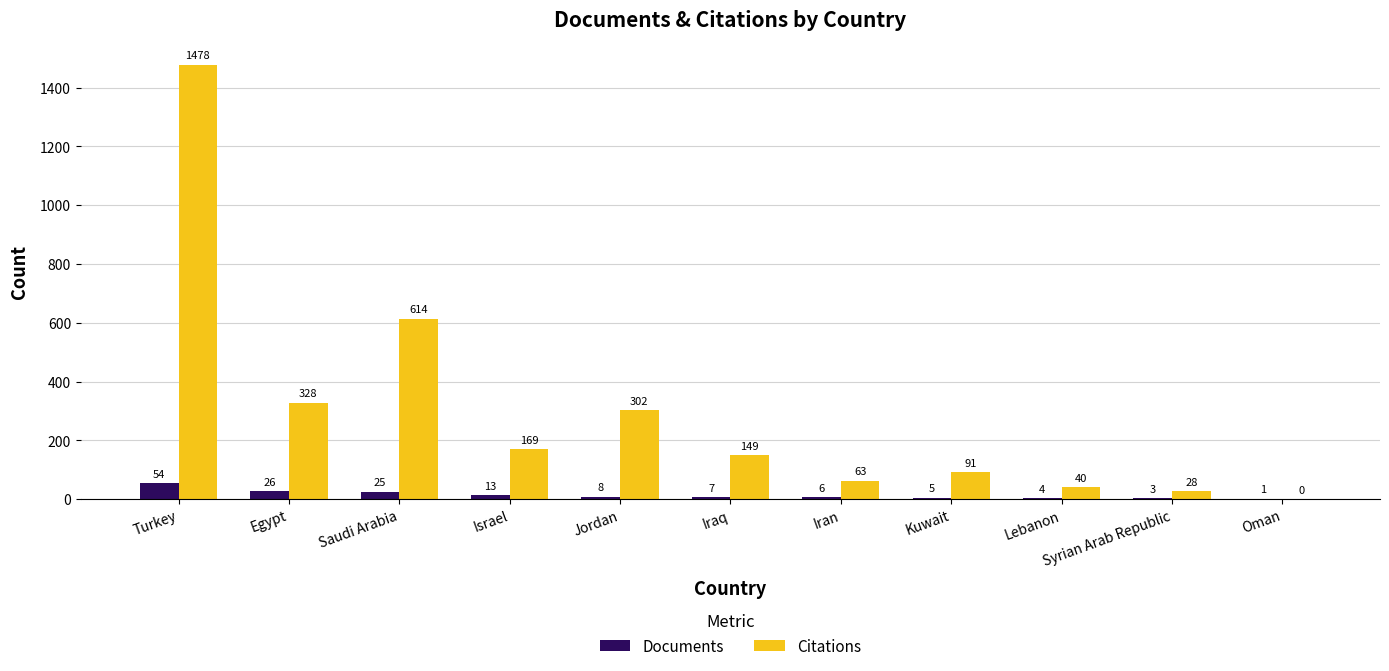

How many groups of bars are there?

11